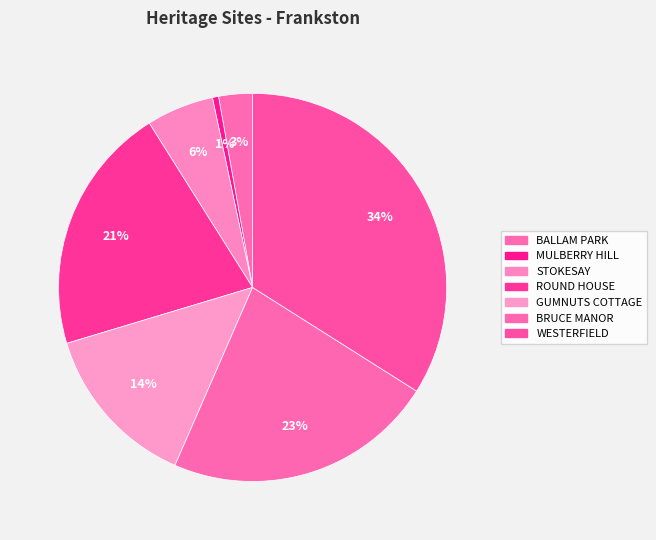

To the nearest percent, what portion does ROUND HOUSE represent?

21%